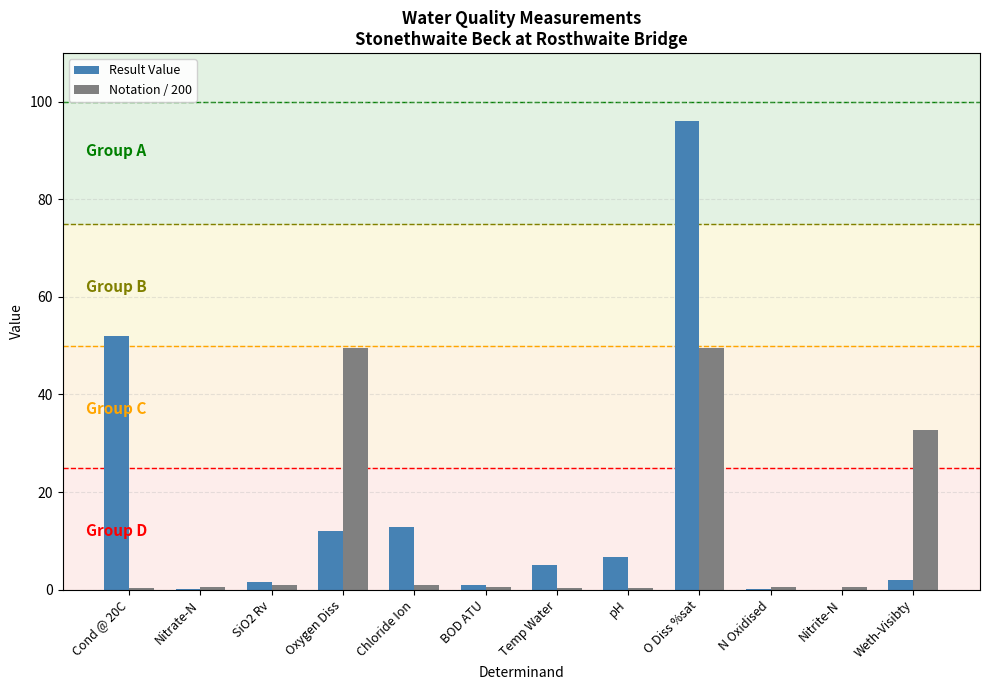

Where is Notation / 200 nearest to the value 24?

Weth-Visibty